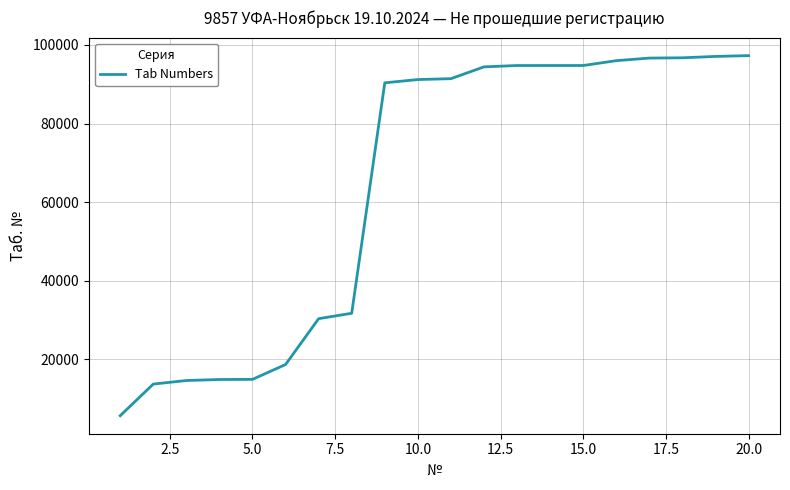

What is the greatest value displayed?

97287